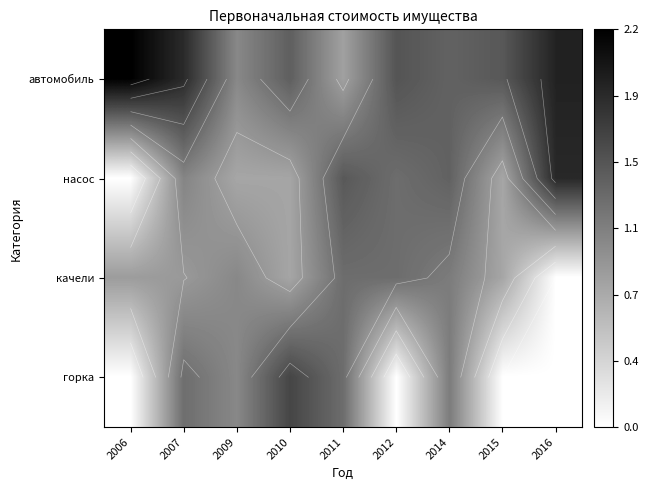

True or false: автомобиль has a value of 1.5 at 2015.

True